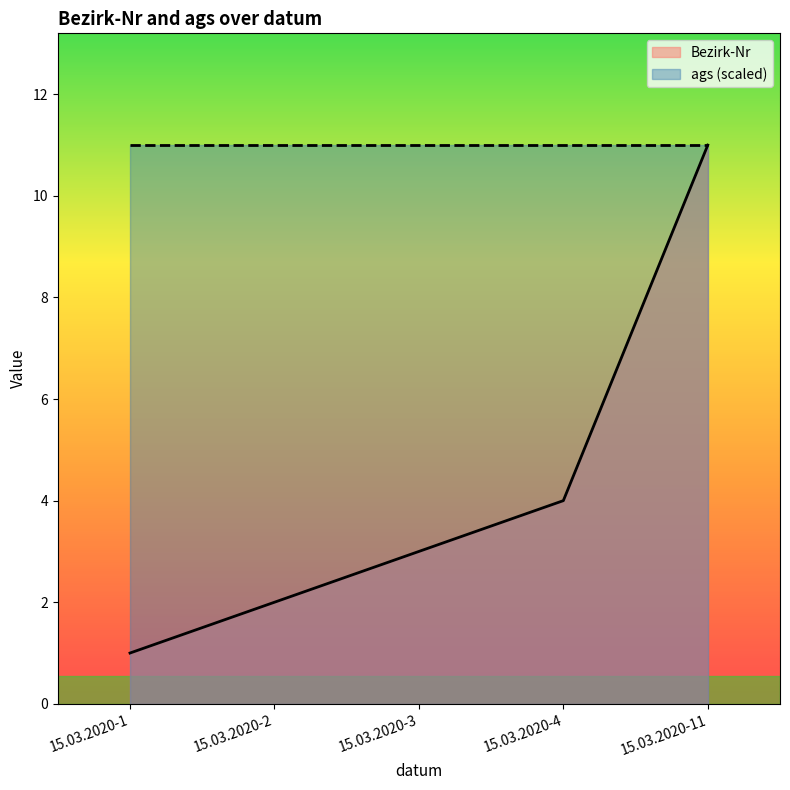

What is the value of the 1st point from the left?

1